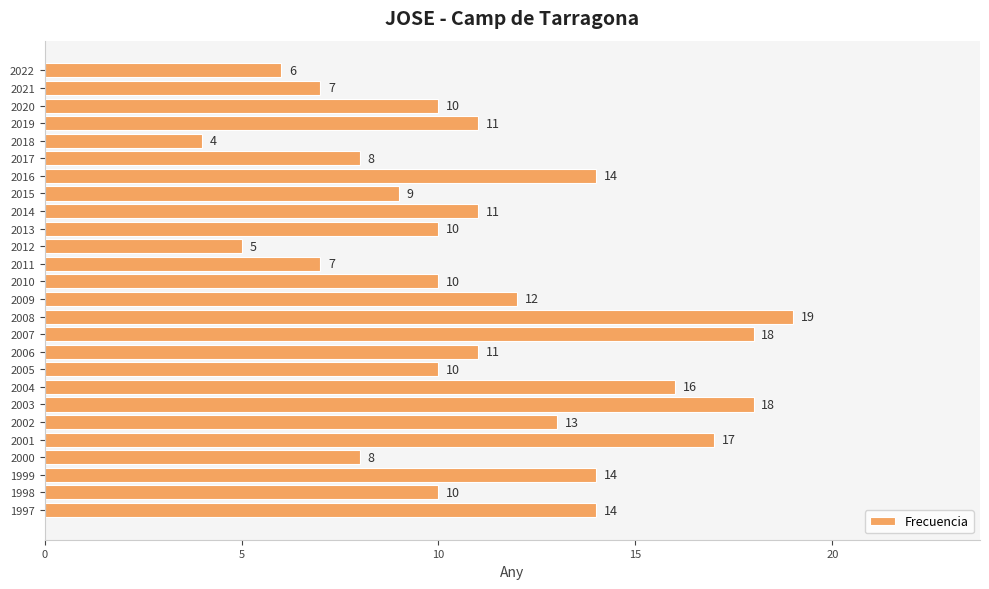

What is the smallest value displayed?

4